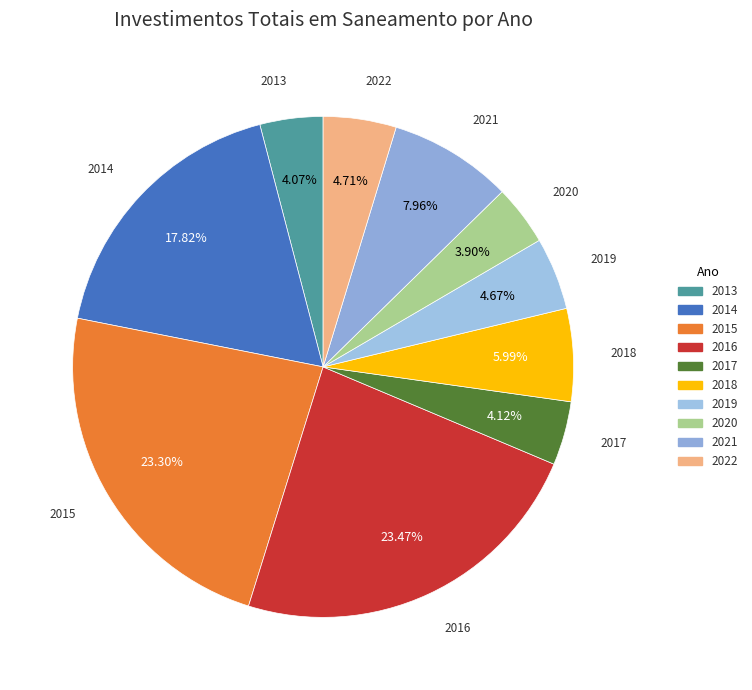

To the nearest percent, what portion does 2016 represent?

23%